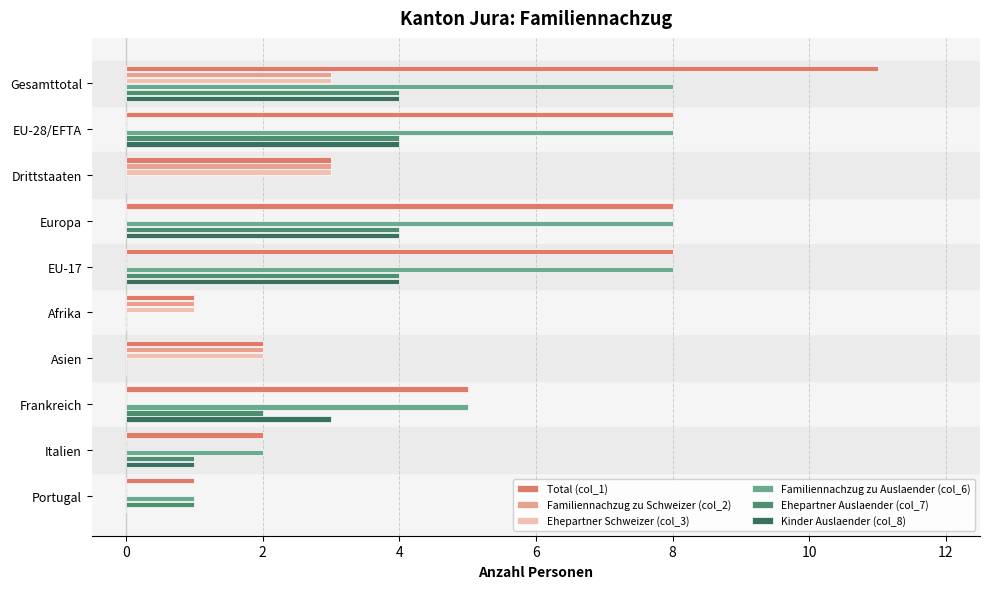

Which category has the highest value across all series?

Gesamttotal